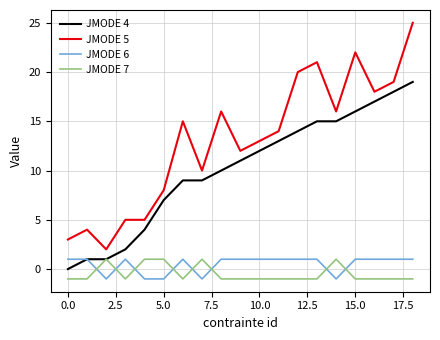

What is the maximum value shown in the chart?

25